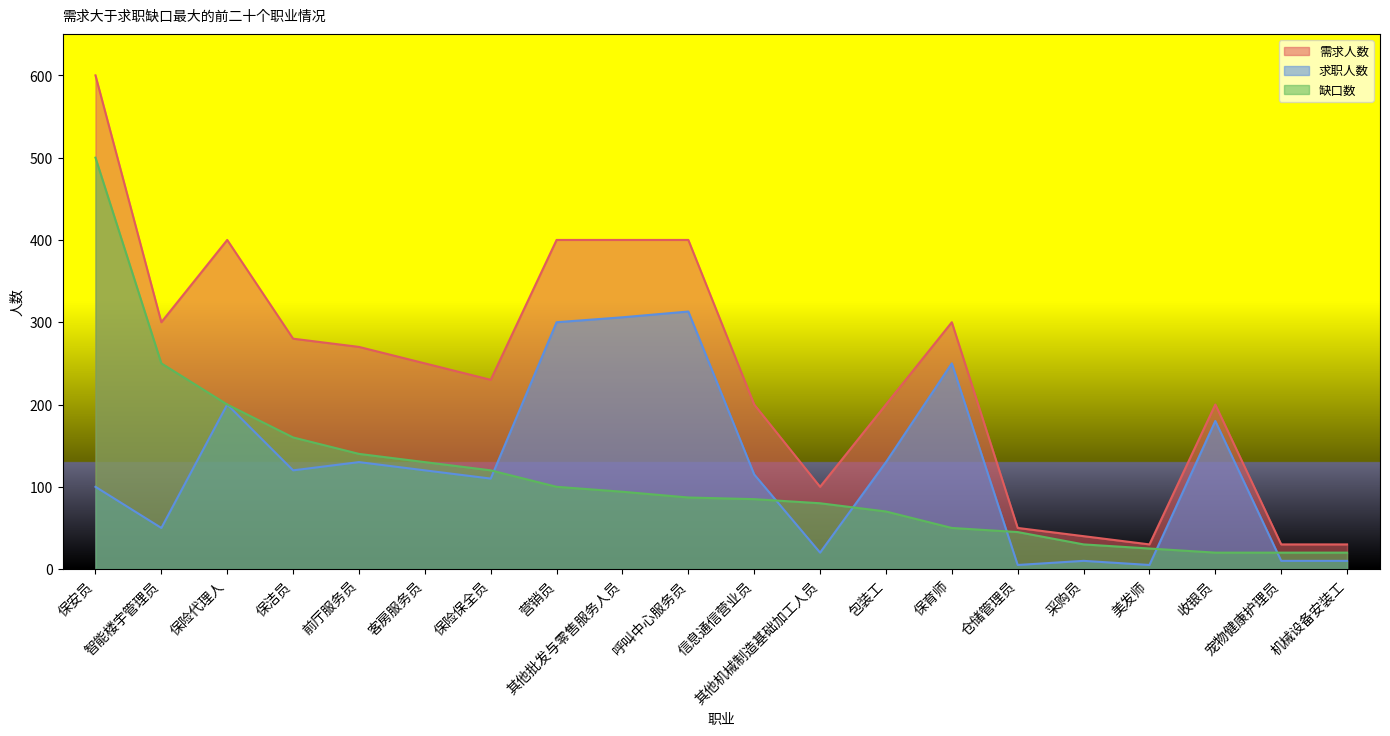

Which series has the widest spread of values?

需求人数